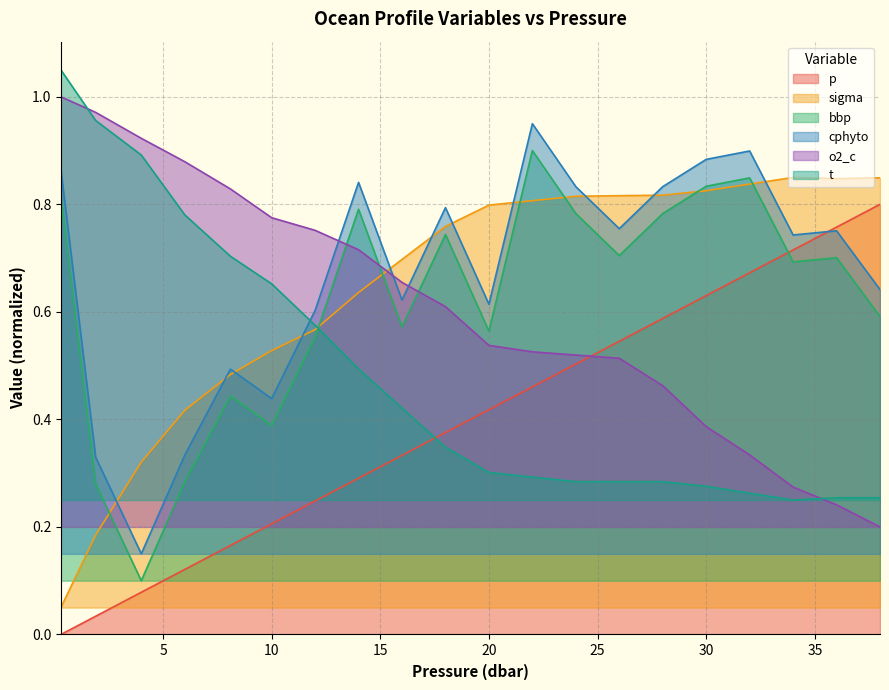

List the labels in order of cphyto value, largest first.

22.0, 32.0, 30.0, 0.3, 14.0, 24.0, 28.0, 18.0, 26.0, 36.0, 34.0, 38.0, 16.0, 20.0, 12.0, 8.1, 10.0, 6.0, 1.9, 4.0